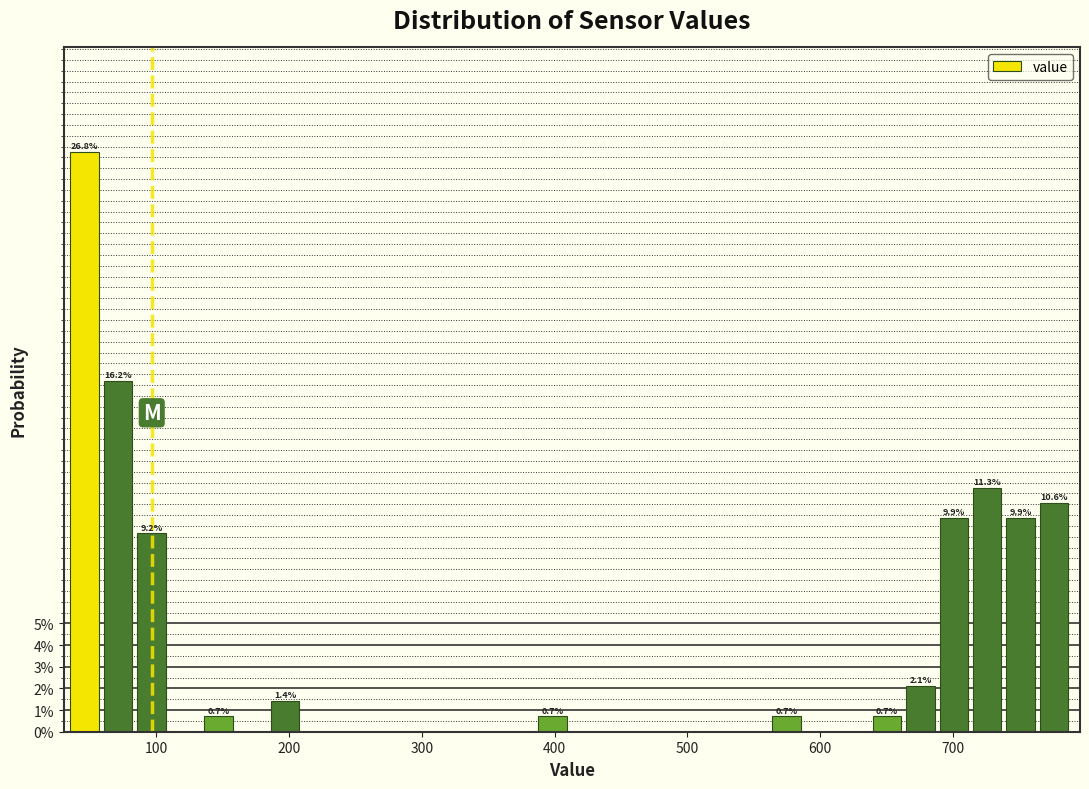

Read against the x-axis, roughly where is the centre of the tallest bar?

50